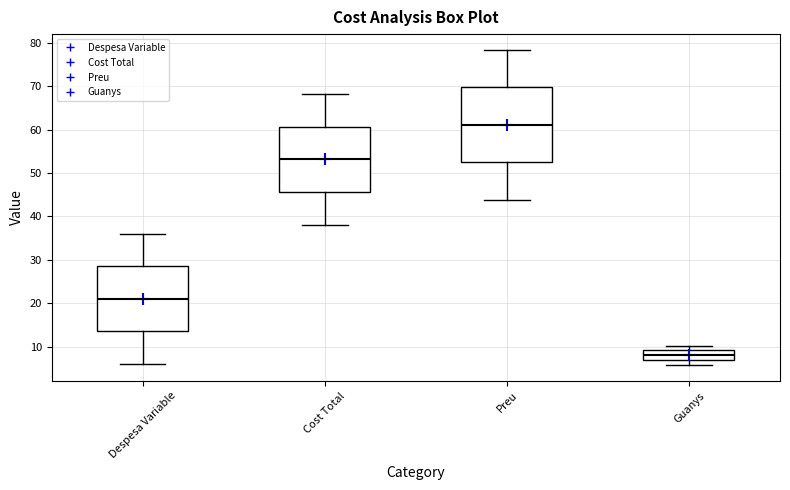

Where does the upper whisker of the box for Cost Total end on the y-axis? The values are not printed on the chart, so give them approximately, as read against the axis.

68